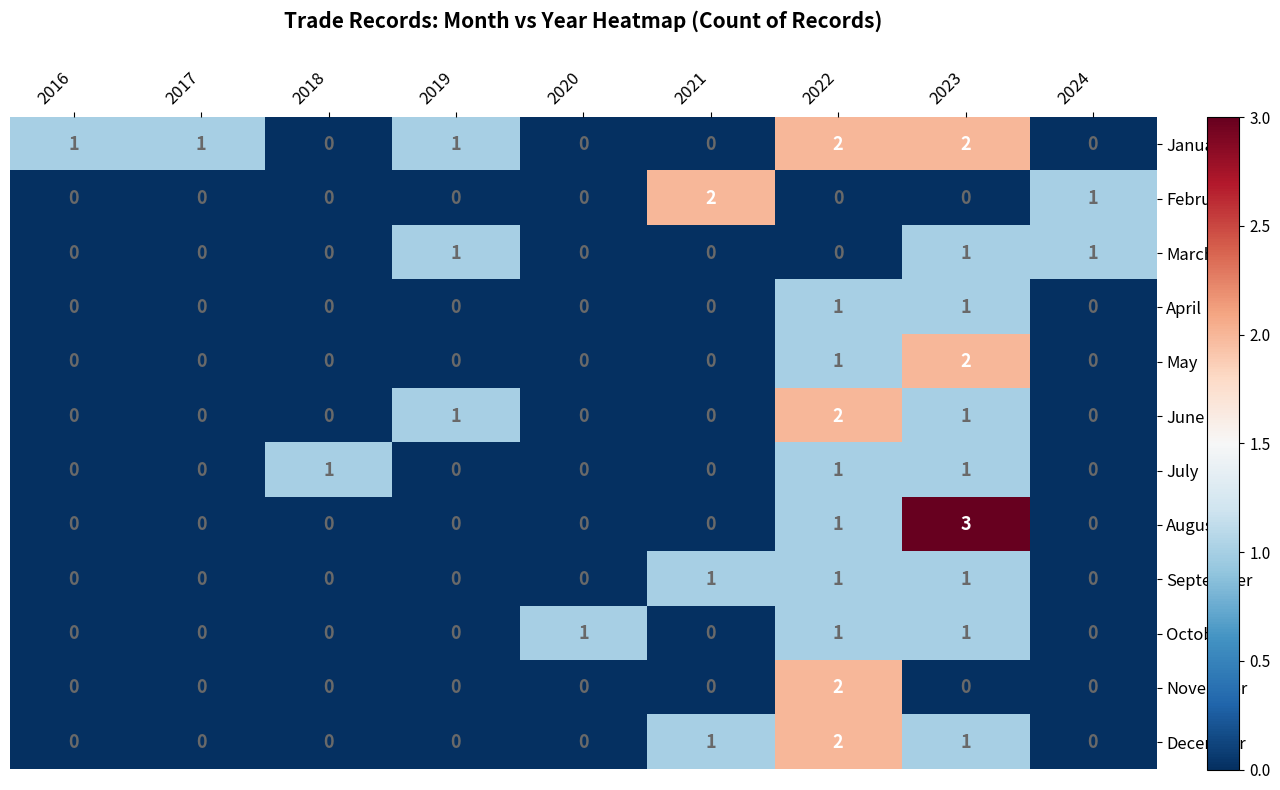

How many distinct data groups are displayed?

12